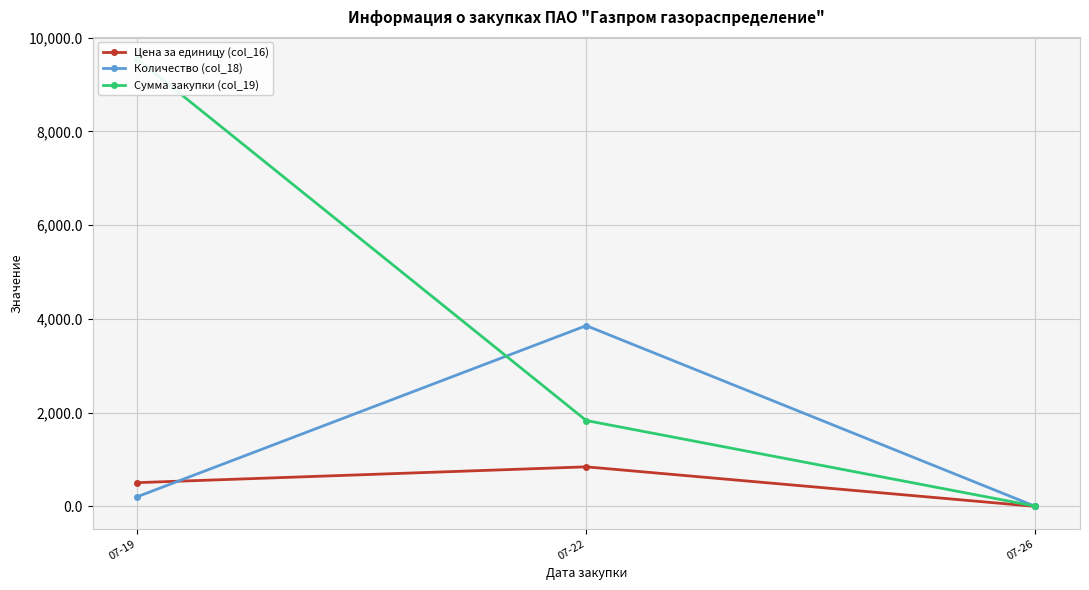

Which series has the largest range (max minus min)?

Сумма закупки (col_19)